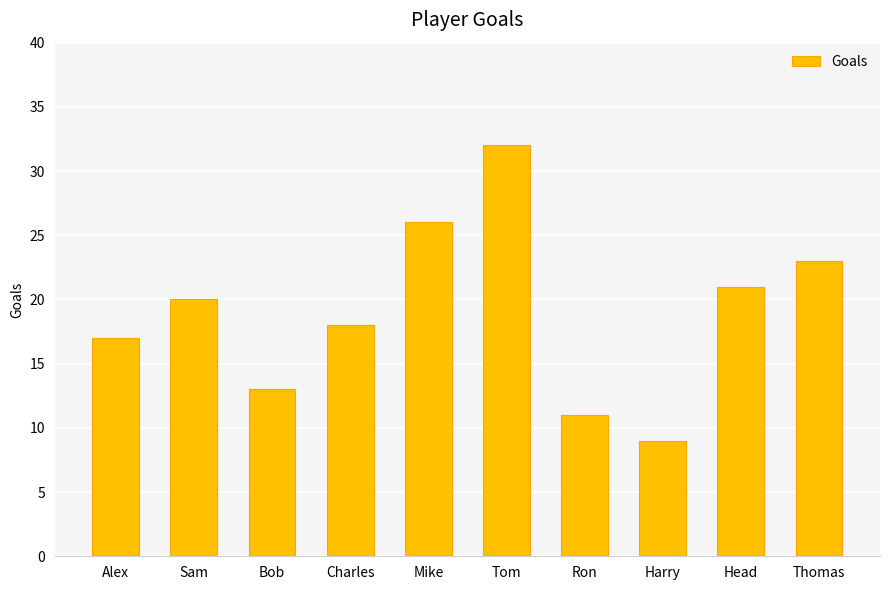

What is the minimum value shown in the chart?

9